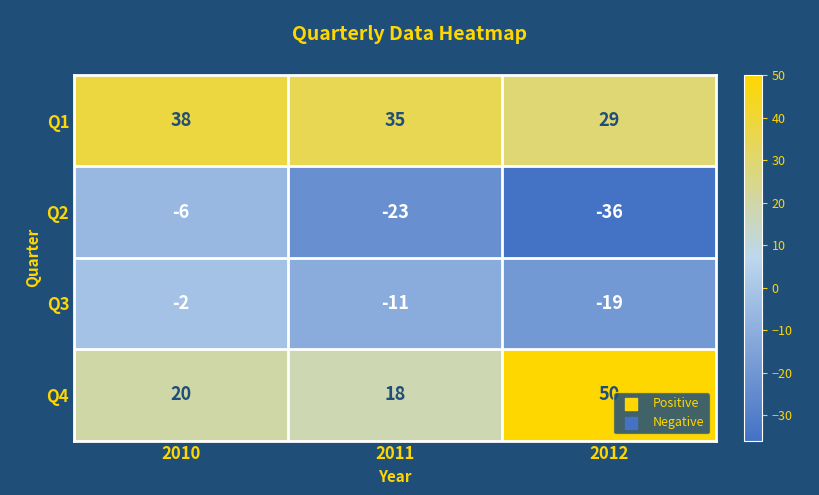

At which label does Q3 first exceed -11?

2010